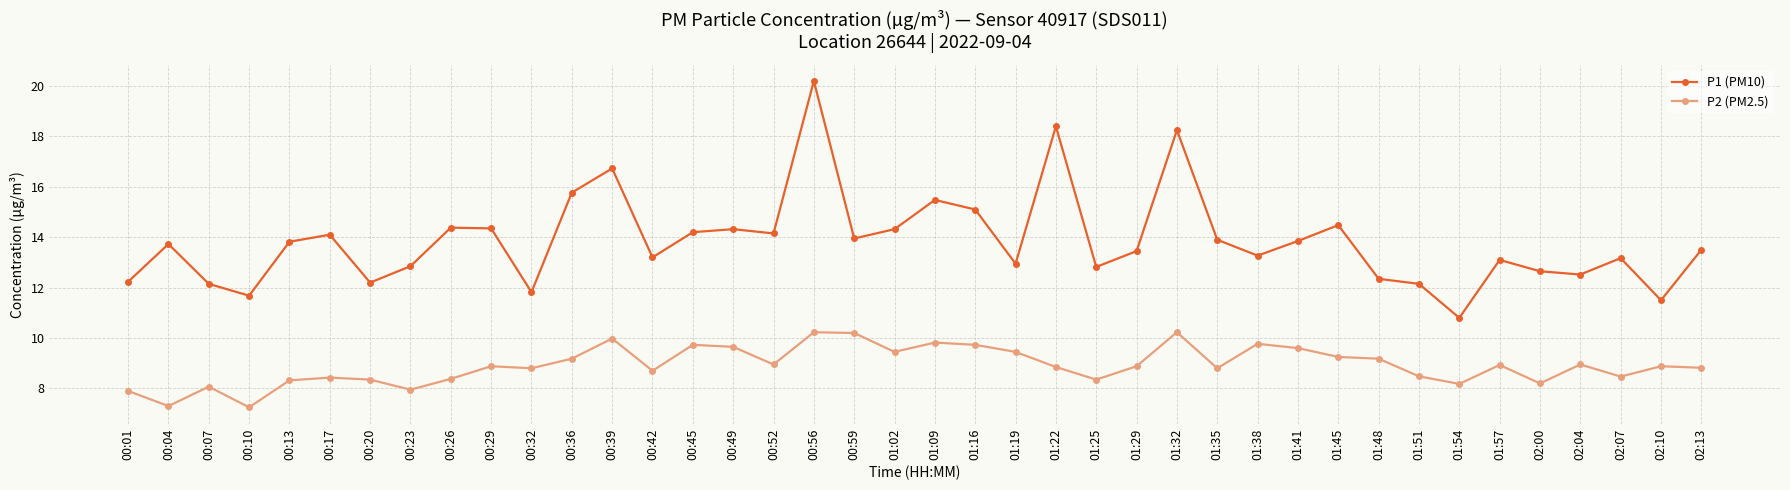

What is the average value of the P2 (PM2.5) series?

8.9